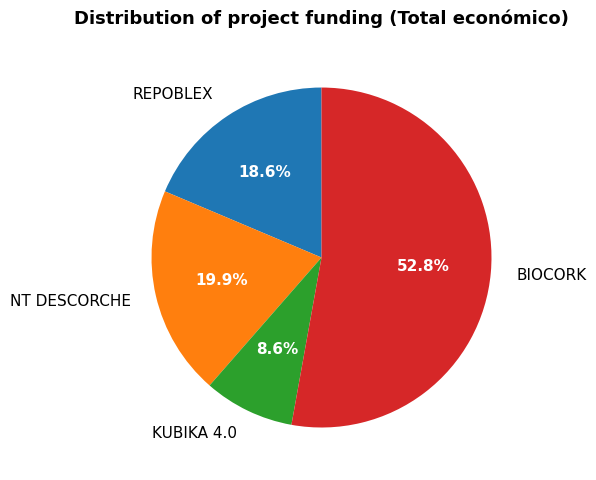

To the nearest percent, what percentage of the pie is NT DESCORCHE?

20%